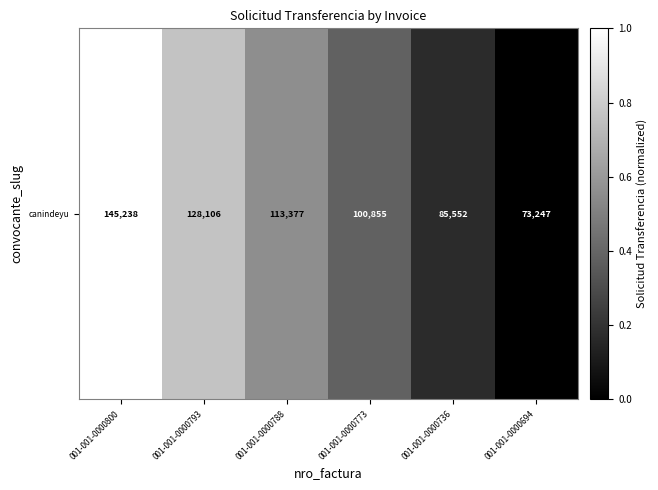

How many series are shown in this chart?

1